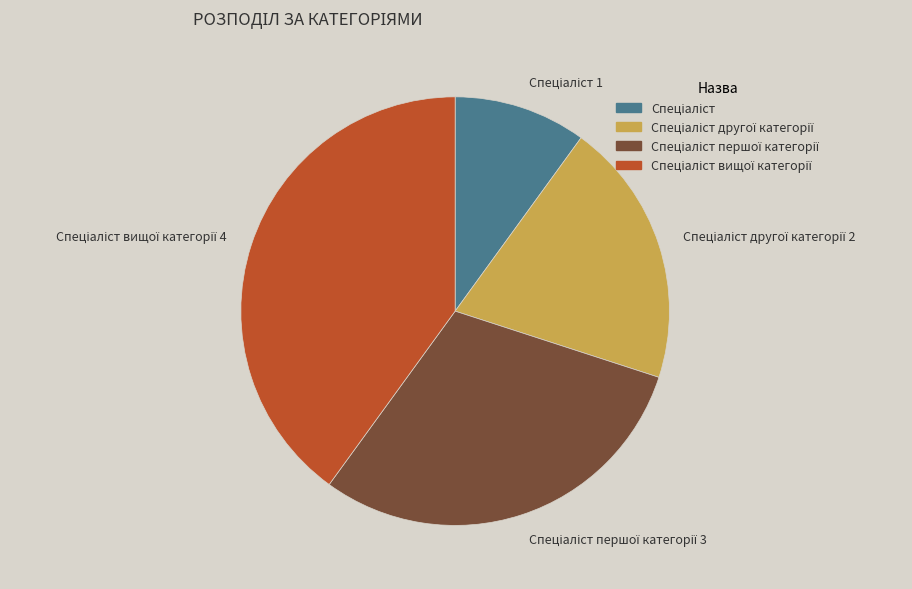

Is there any slice that represents more than half of the pie?

No